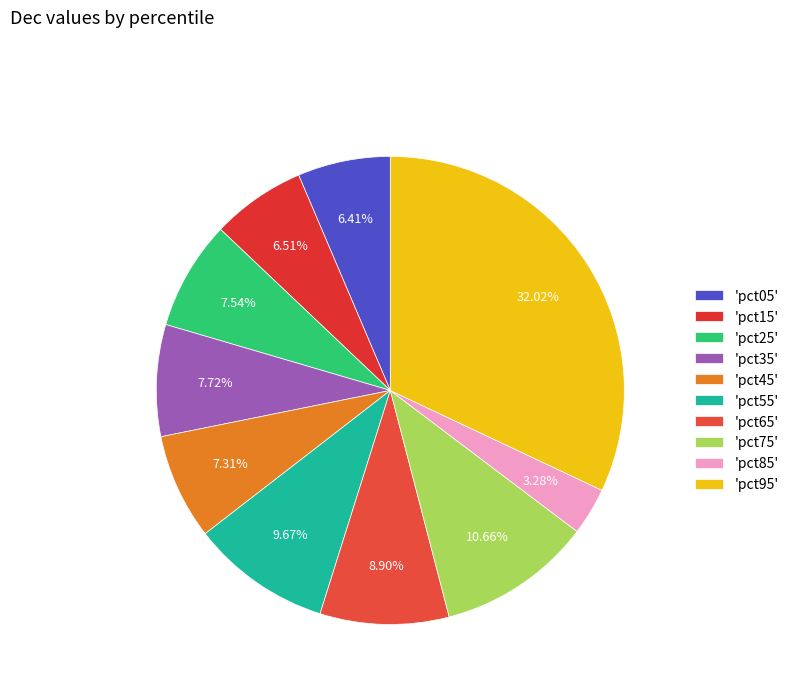

What is the smallest slice in the pie chart?

'pct85'